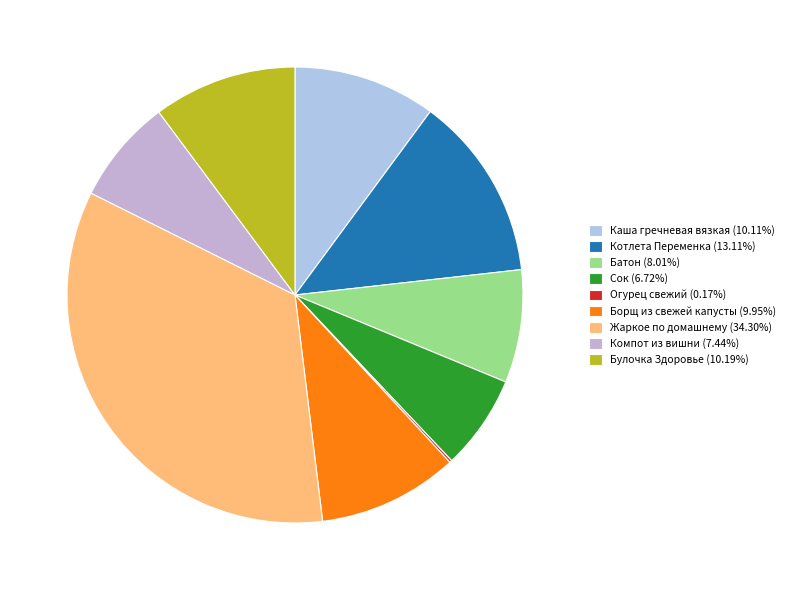

Which slice is the largest?

Жаркое по домашнему